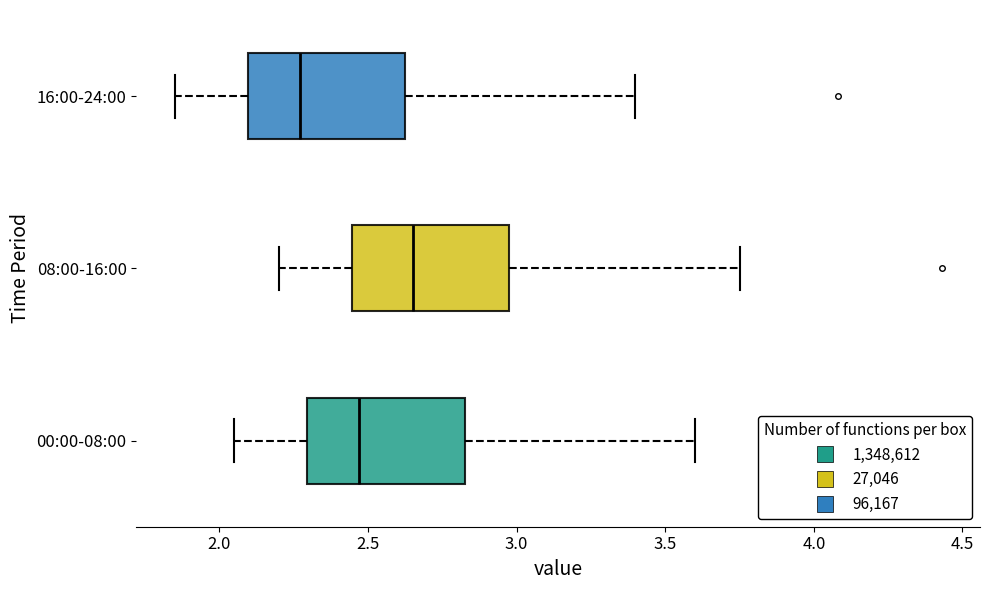

Reading bottom to top, transcribe this box plot: for each box, give where its median line is, the range the box spans, and where its two whiskers end, as read against the x-axis. The values are not printed on the chart, so give them approximately, as read against the axis.

00:00-08:00: median 2.45, box 2.30 to 2.85, whiskers 2.05 to 3.60
08:00-16:00: median 2.65, box 2.45 to 3.00, whiskers 2.20 to 3.75
16:00-24:00: median 2.25, box 2.10 to 2.65, whiskers 1.85 to 3.40